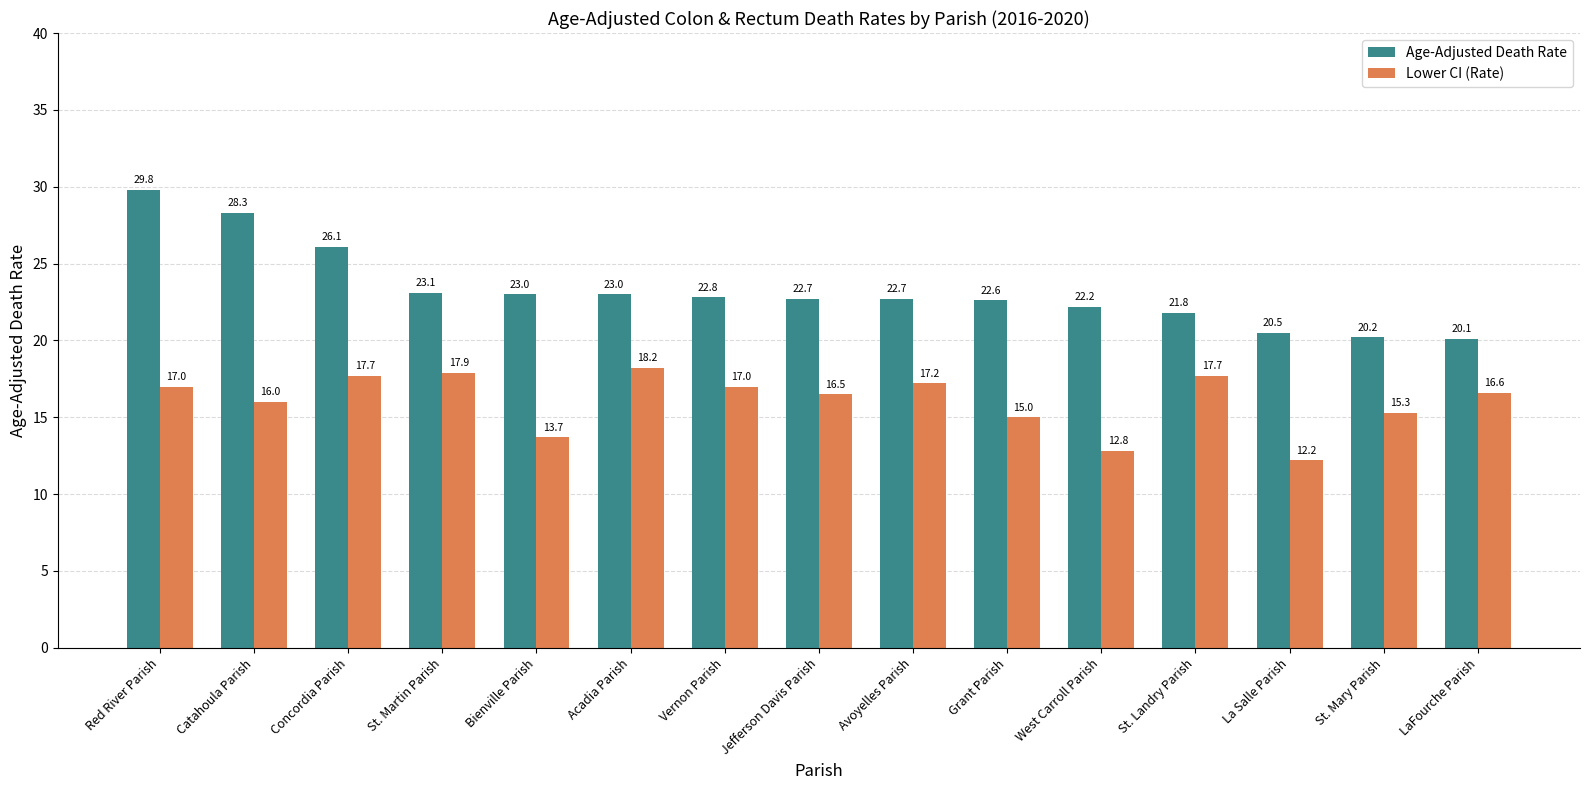

What are all the series names shown in the legend?

Age-Adjusted Death Rate, Lower CI (Rate)